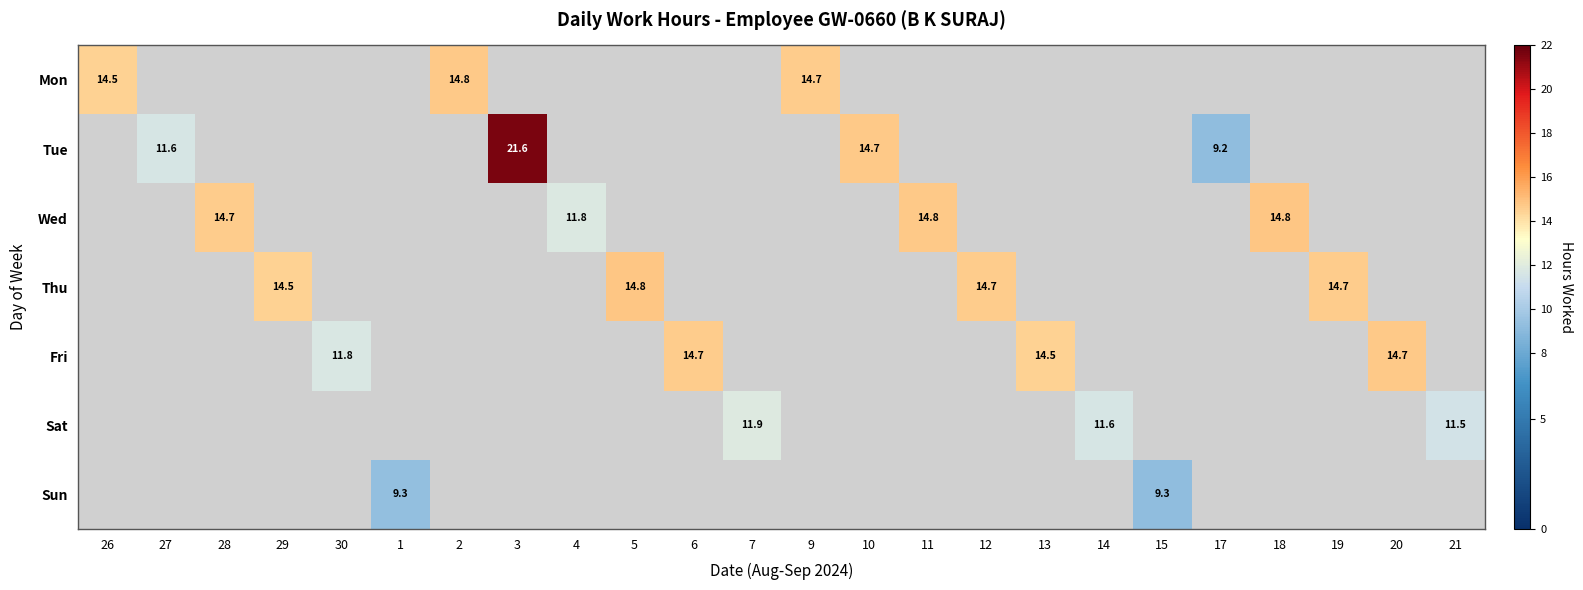

True or false: Fri has a value of 5.3 at 30.

False